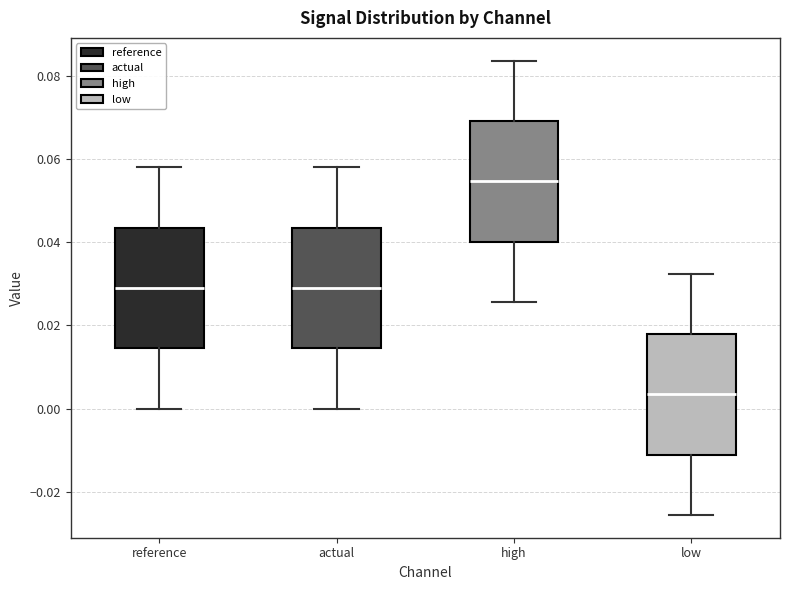

Reading left to right, read every box against the y-axis: the position of its median line, the range the box covers, and the ends of its whiskers. The values are not printed on the chart, so give them approximately, as read against the axis.

reference: median 0.030, box 0.014 to 0.044, whiskers 0.000 to 0.058
actual: median 0.030, box 0.014 to 0.044, whiskers 0.000 to 0.058
high: median 0.054, box 0.040 to 0.070, whiskers 0.026 to 0.084
low: median 0.004, box -0.012 to 0.018, whiskers -0.026 to 0.032